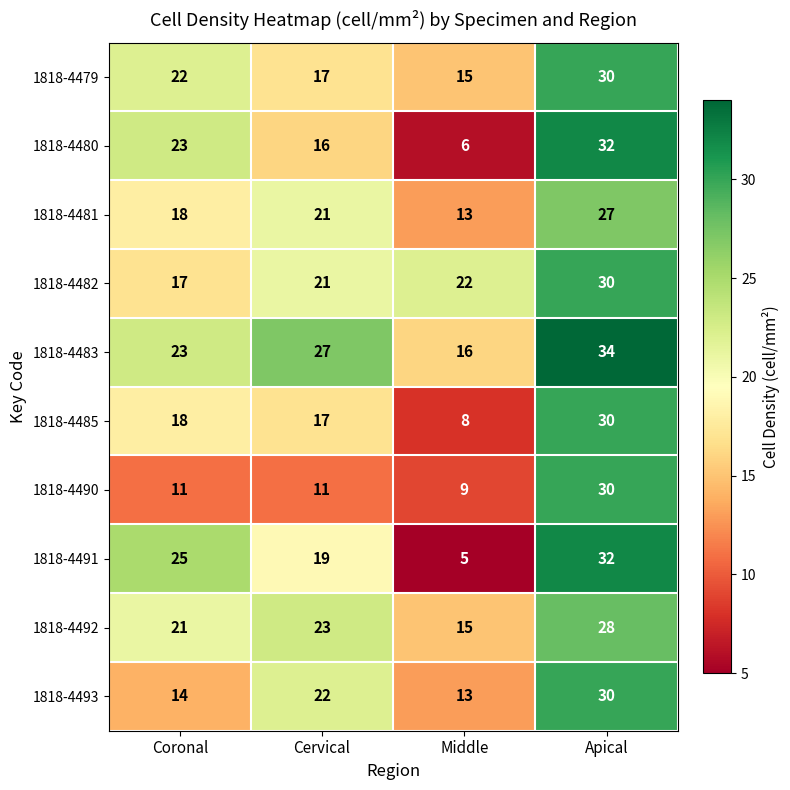

Which series has the widest spread of values?

1818-4491